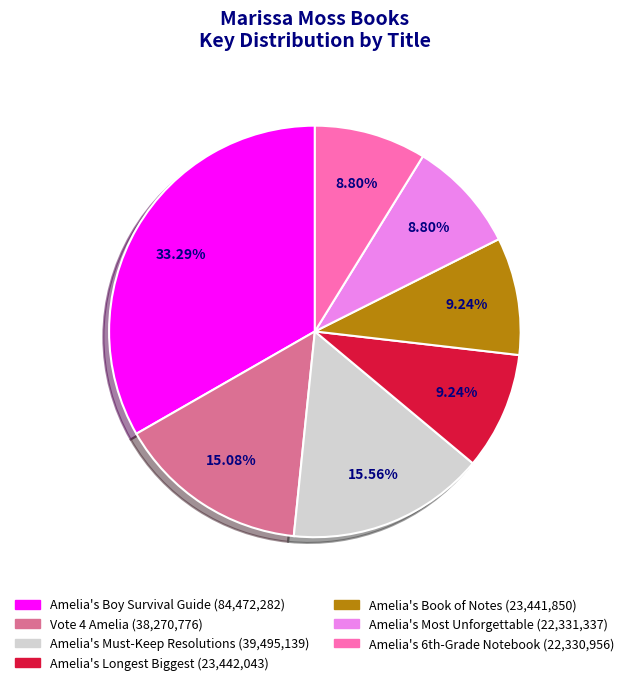

How many segments does this pie chart have?

7